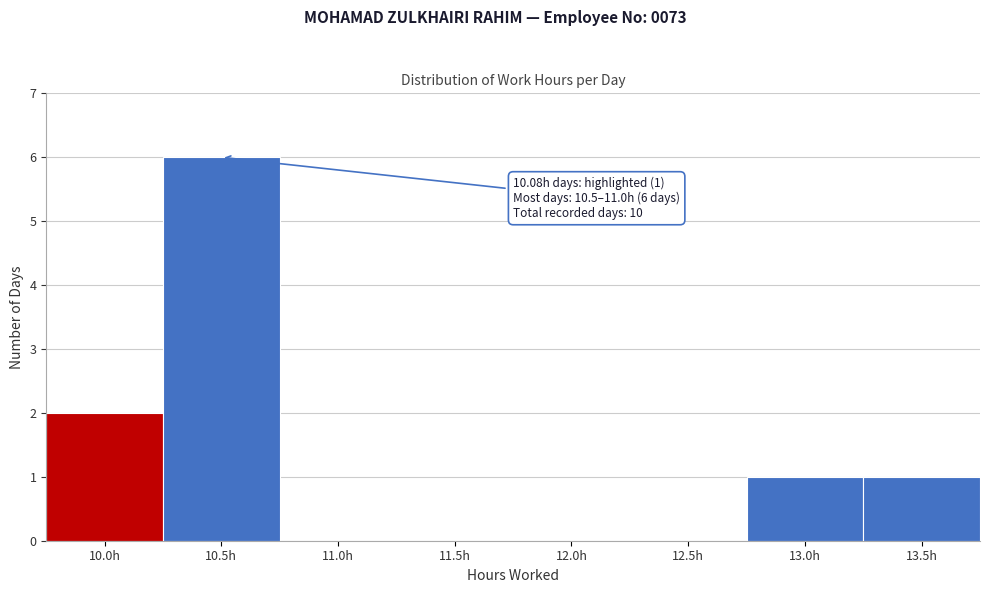

Reading left to right, what are all the values shown in this chart?

10.0h=2	10.5h=6	11.0h=0	11.5h=0	12.0h=0	12.5h=0	13.0h=1	13.5h=1